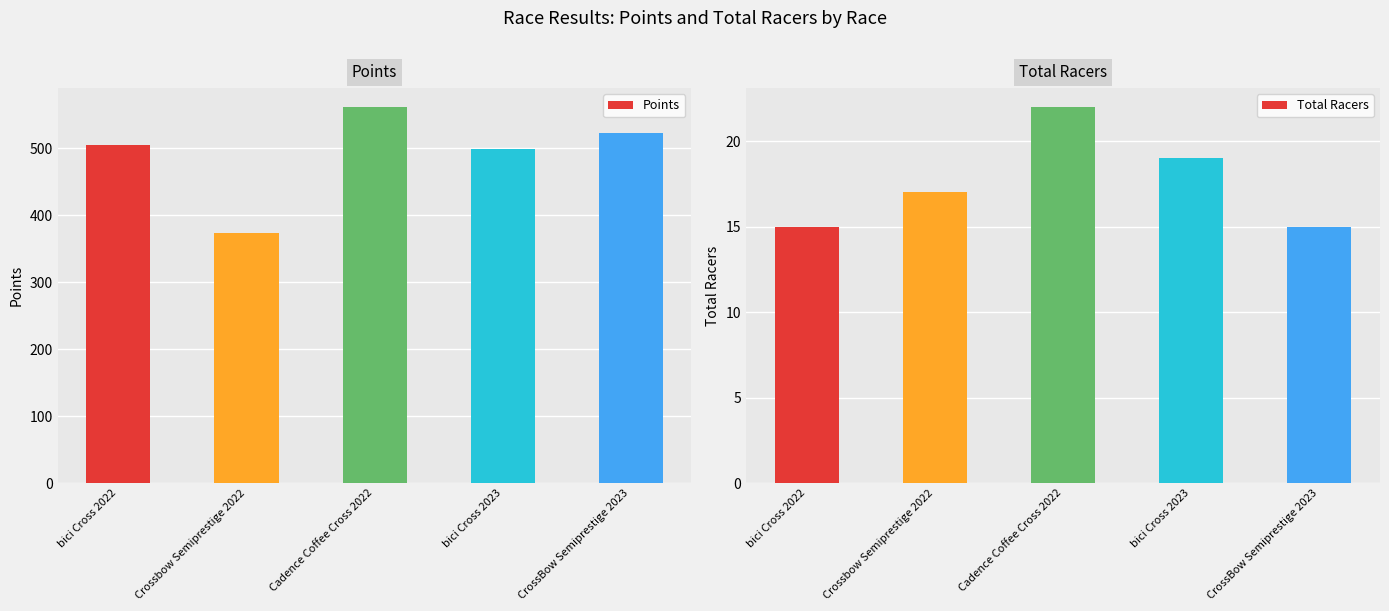

Which has a higher value, Crossbow Semiprestige 2022 or Cadence Coffee Cross 2022?

Cadence Coffee Cross 2022